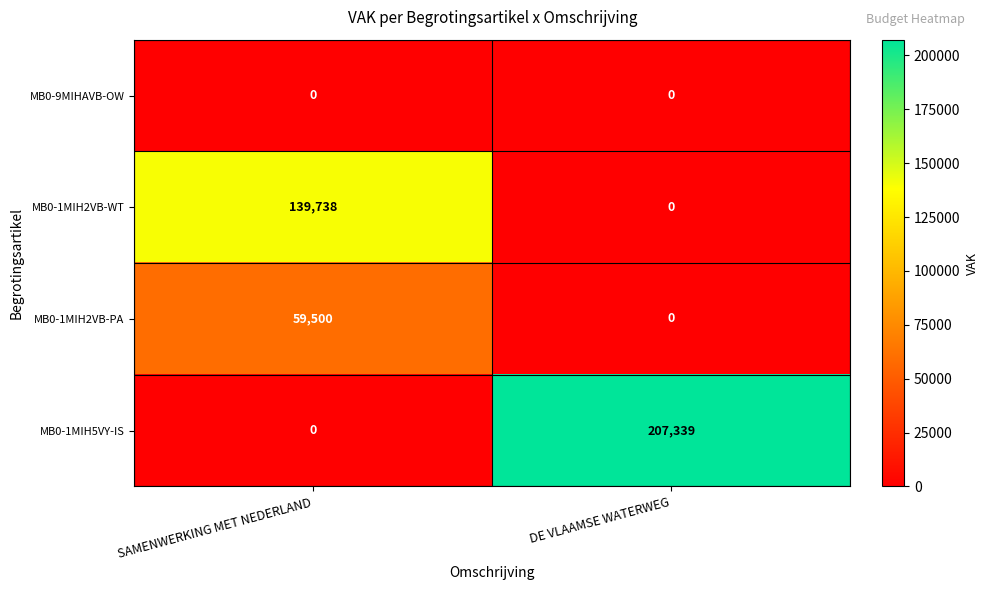

Which label corresponds to the largest value in the chart?

DE VLAAMSE WATERWEG